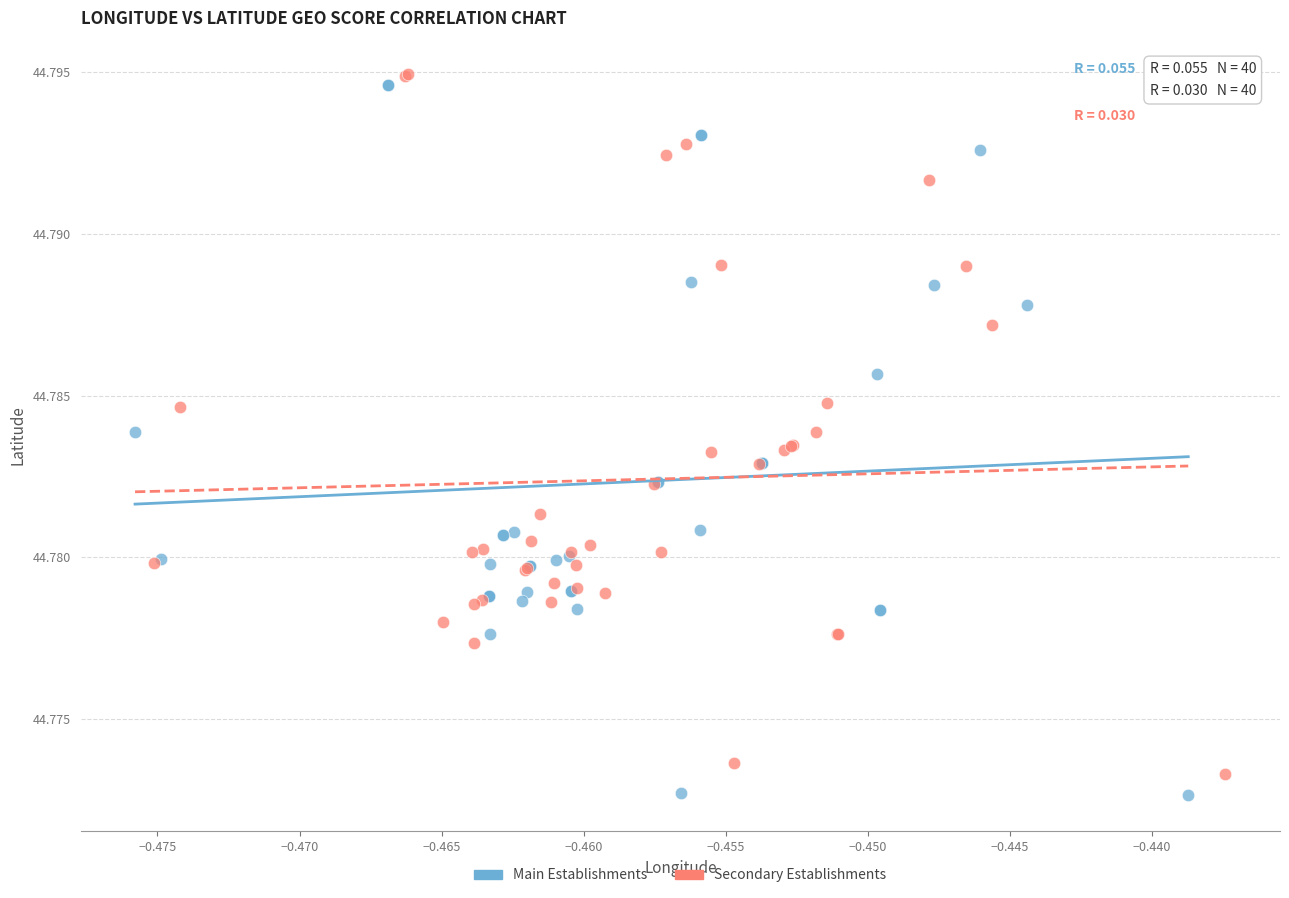

What are all the series names shown in the legend?

Main Establishments, Secondary Establishments